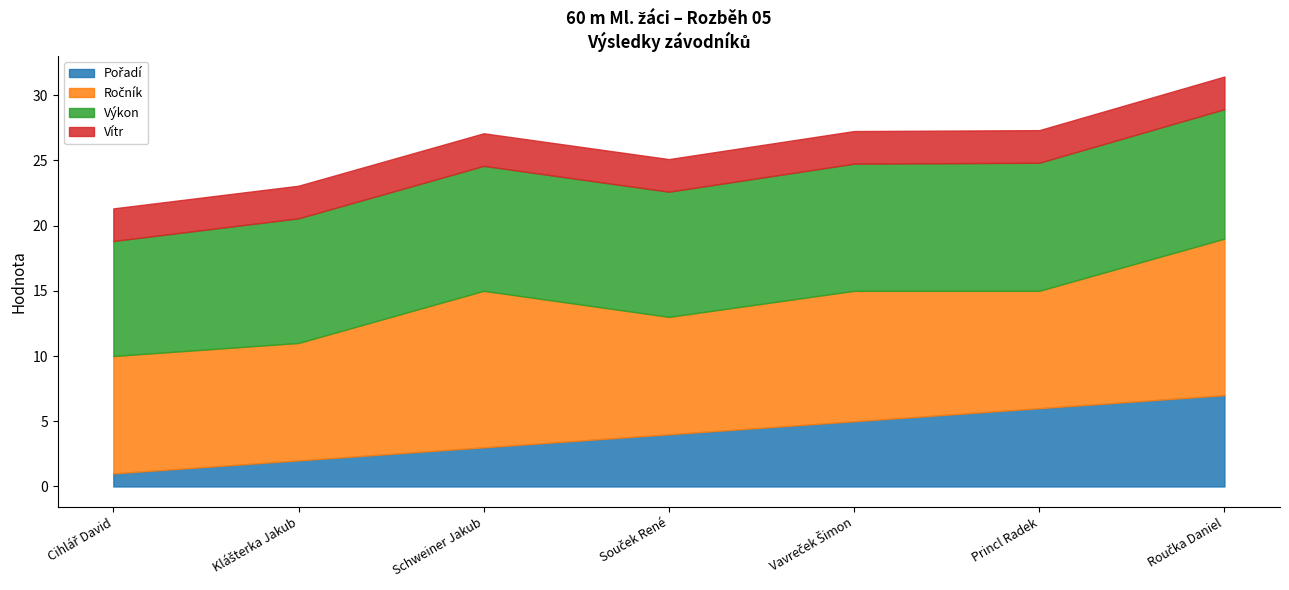

Which category has the lowest value across all series?

Cihlář David